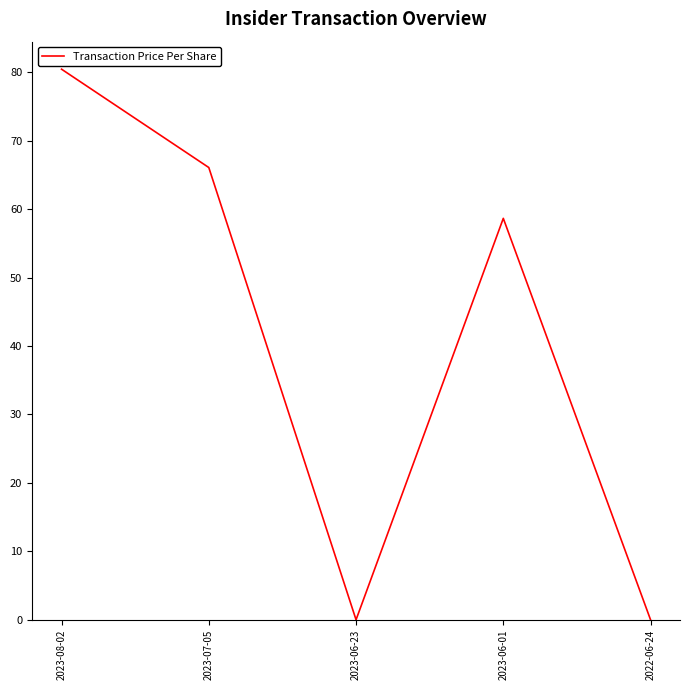

Reading right to left, what are all the values shown in this chart?

0.0	58.7	0.0	66.1	80.5